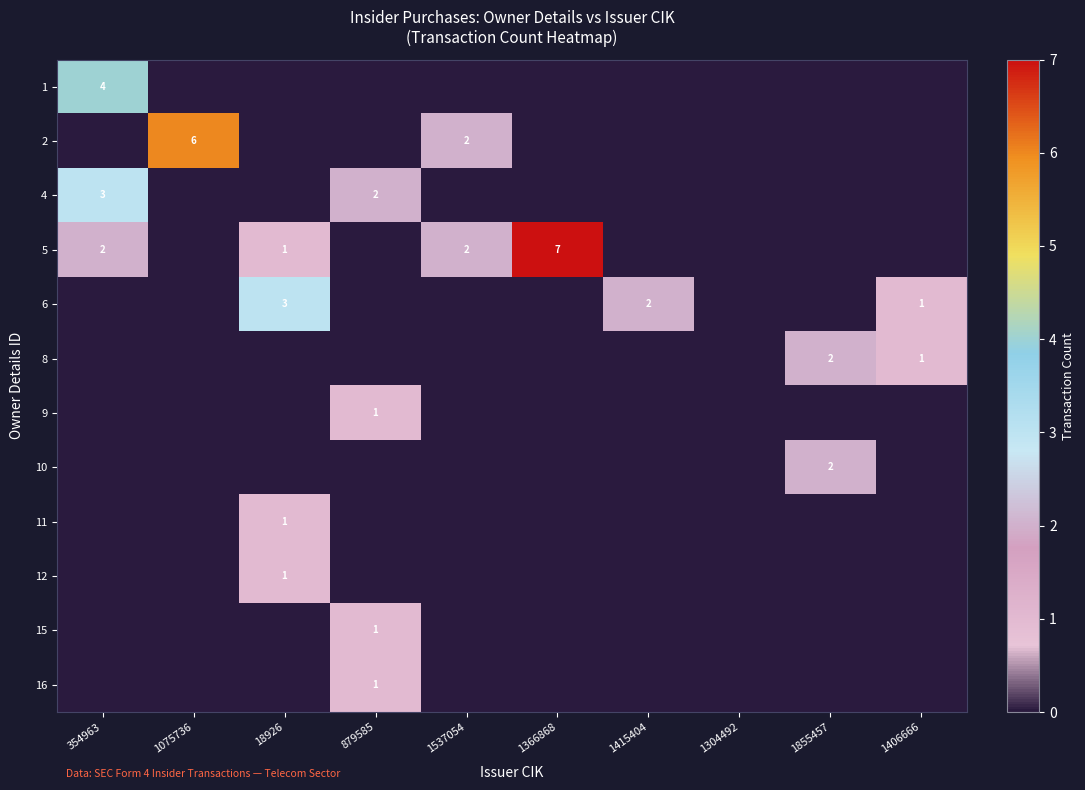

What is the total value across all series at 1406666?

2